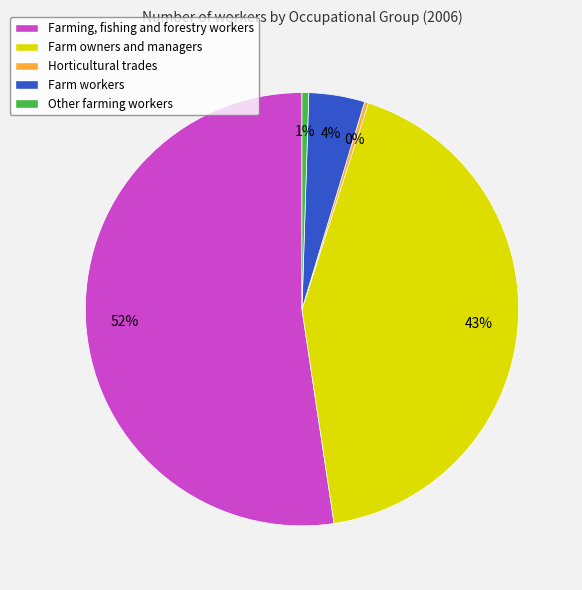

Combined, do Other farming workers and Farm owners and managers account for over 50%?

No